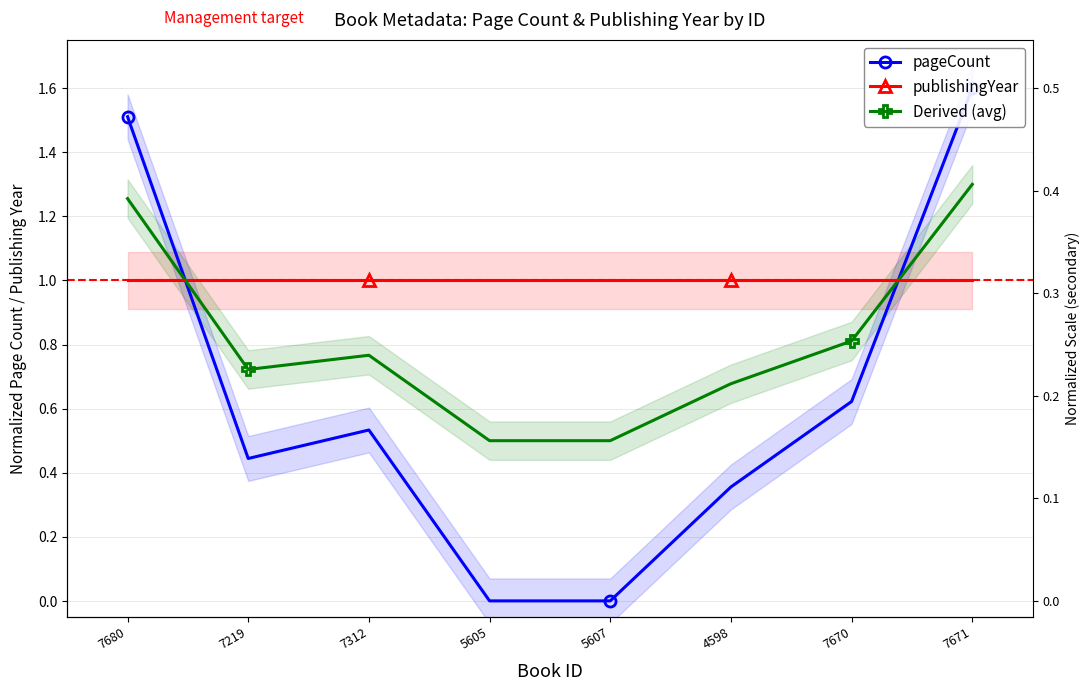

Reading left to right, what are all the values shown in this chart?

pageCount: 7680=1.5	7219=0.4	7312=0.5	5605=0.0	5607=0.0	4598=0.4	7670=0.6	7671=1.6
publishingYear: 7680=1.0	7219=1.0	7312=1.0	5605=1.0	5607=1.0	4598=1.0	7670=1.0	7671=1.0
Derived (avg): 7680=1.3	7219=0.7	7312=0.8	5605=0.5	5607=0.5	4598=0.7	7670=0.8	7671=1.3